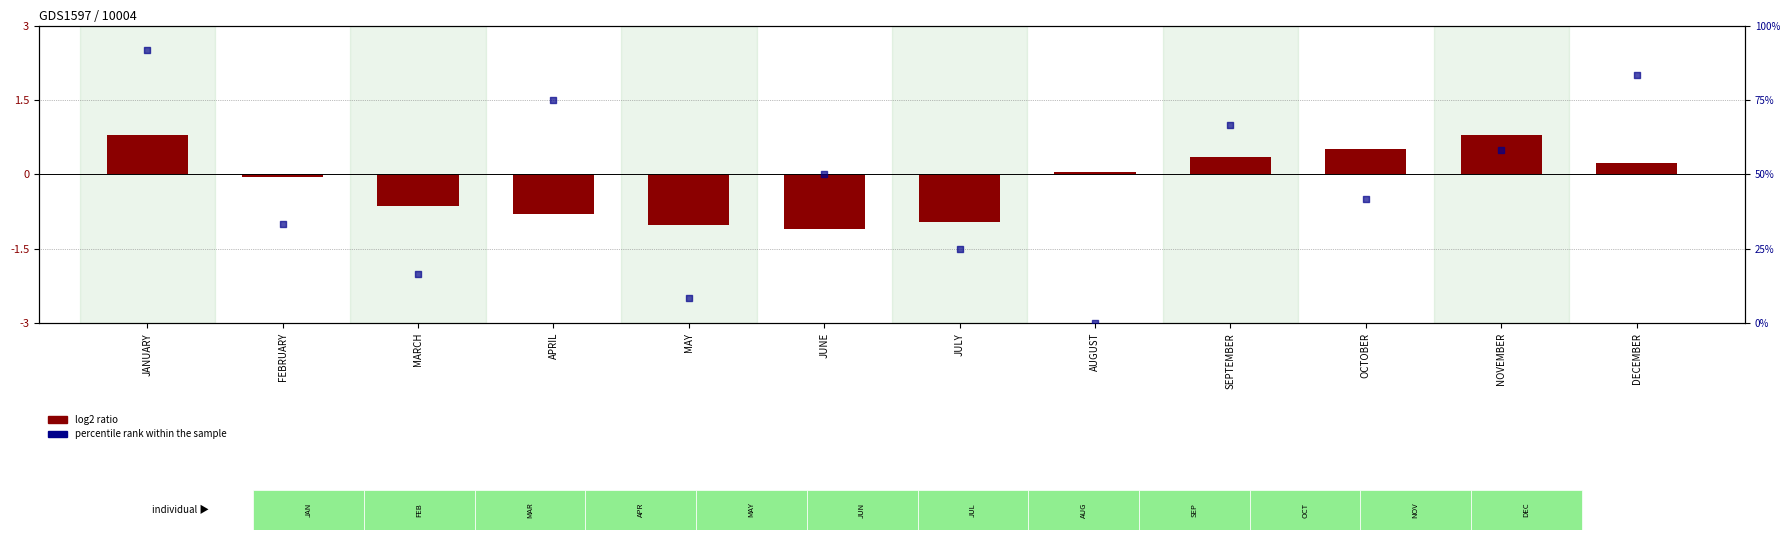

Which series has the largest total across all categories?

percentile rank within the sample